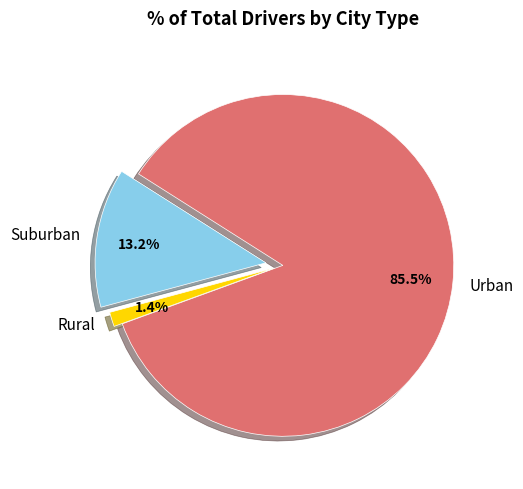

Which has a higher value, Suburban or Urban?

Urban